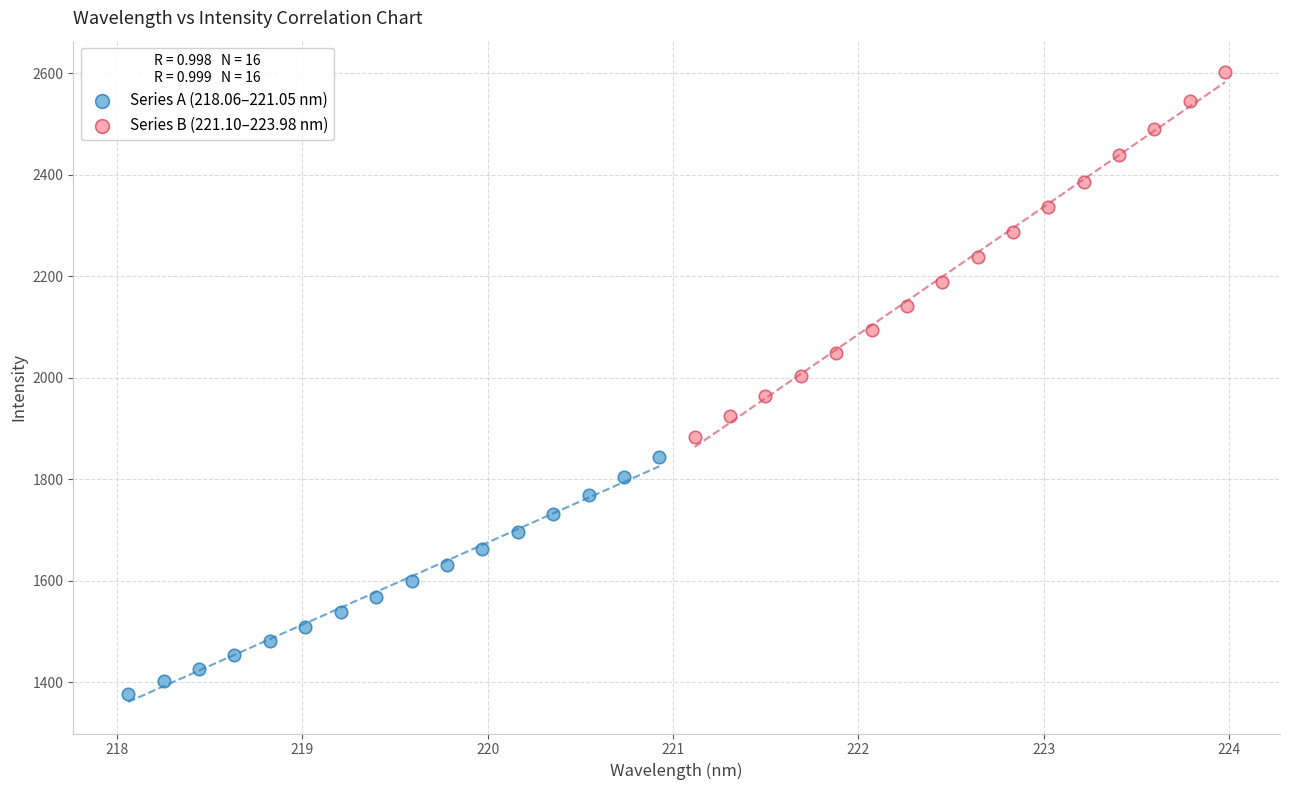

Which series reaches the maximum Y coordinate?

Series B (221.10–223.98 nm)